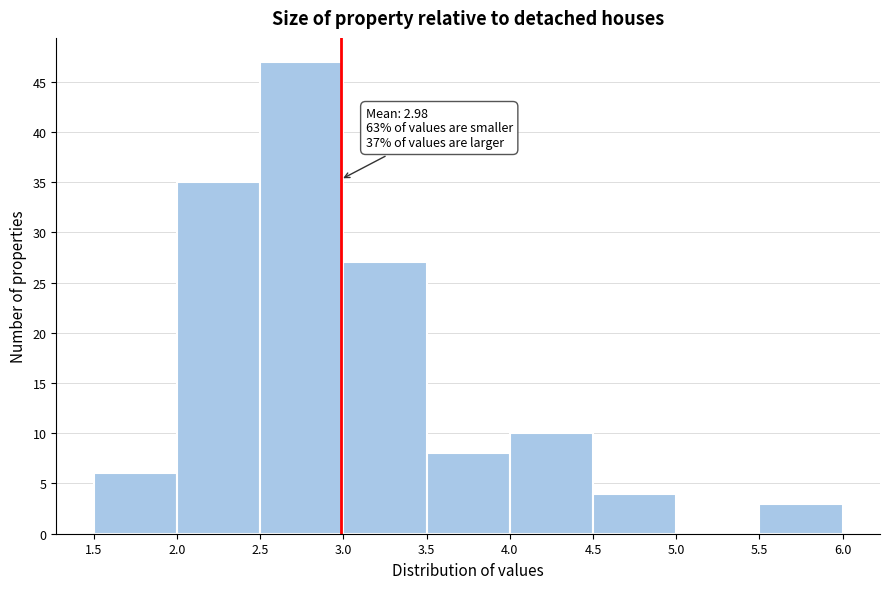

Over which range of the x-axis is the bar tallest?

2.5 to 3.0